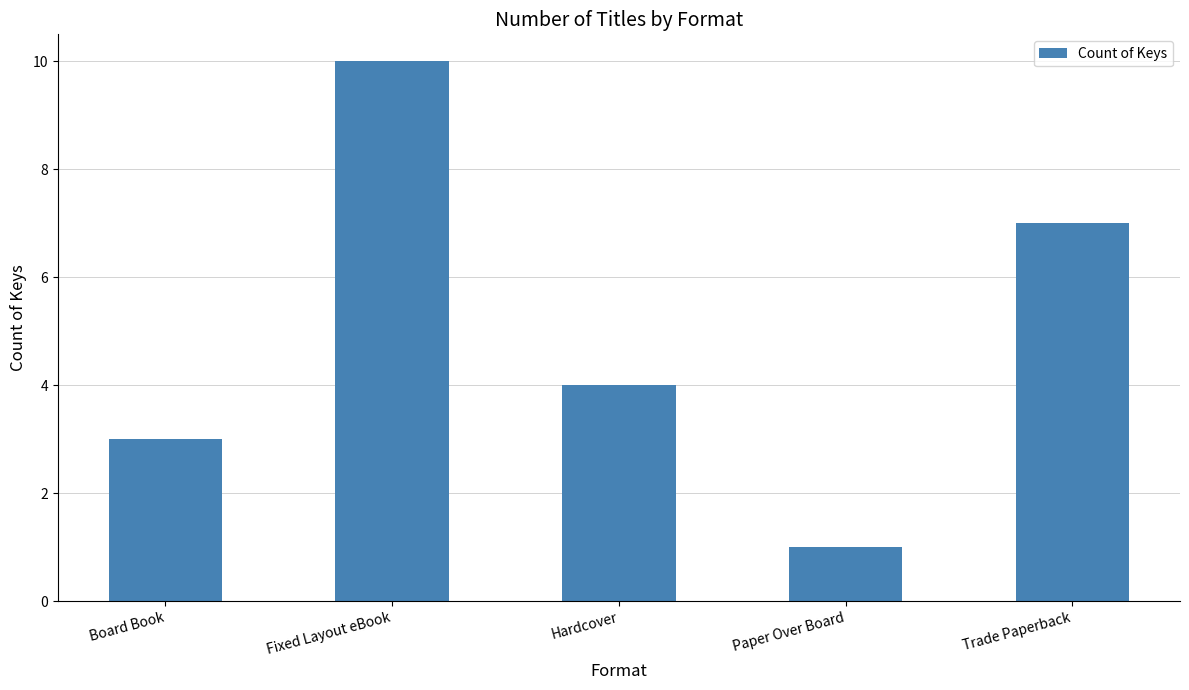

Where is the data nearest to the value 5?

Hardcover